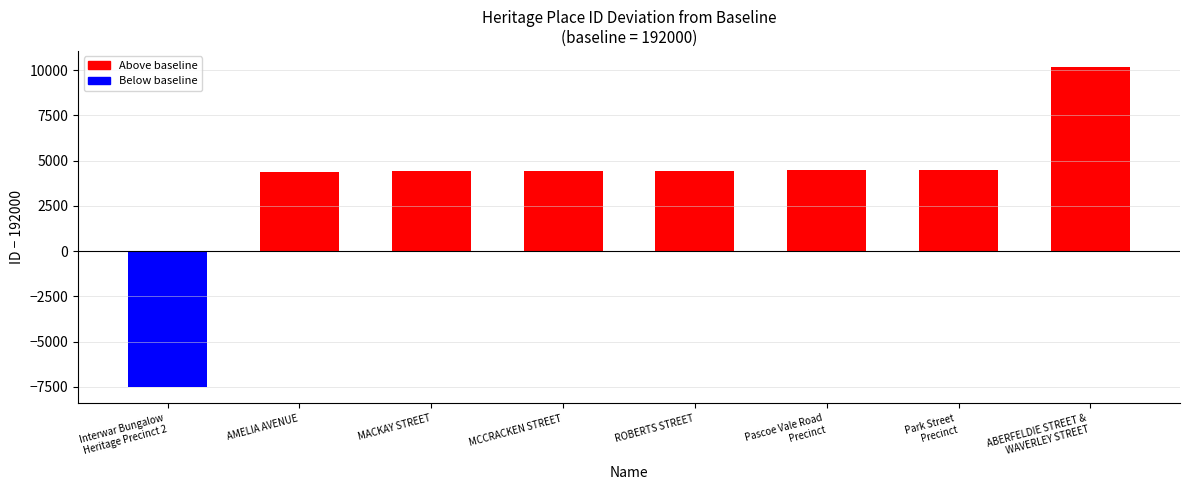

What is the label of the 5th bar from the right?

MCCRACKEN STREET